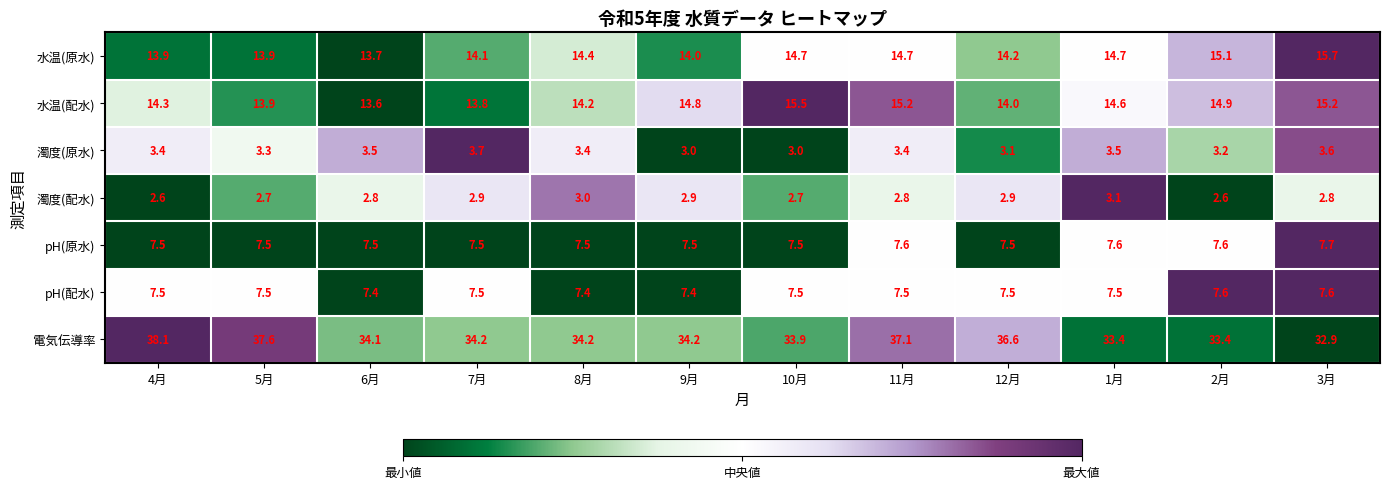

Which series has the largest range (max minus min)?

電気伝導率